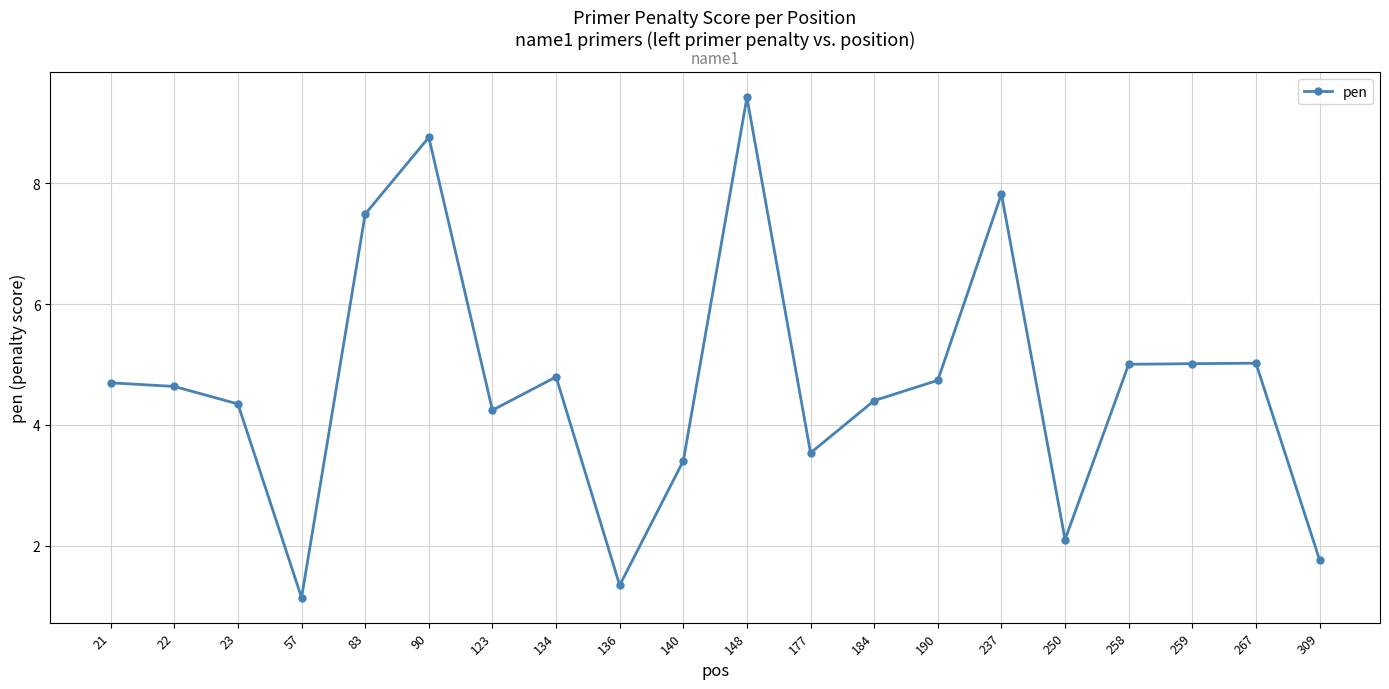

True or false: the data shows 6.5 at 148.

False